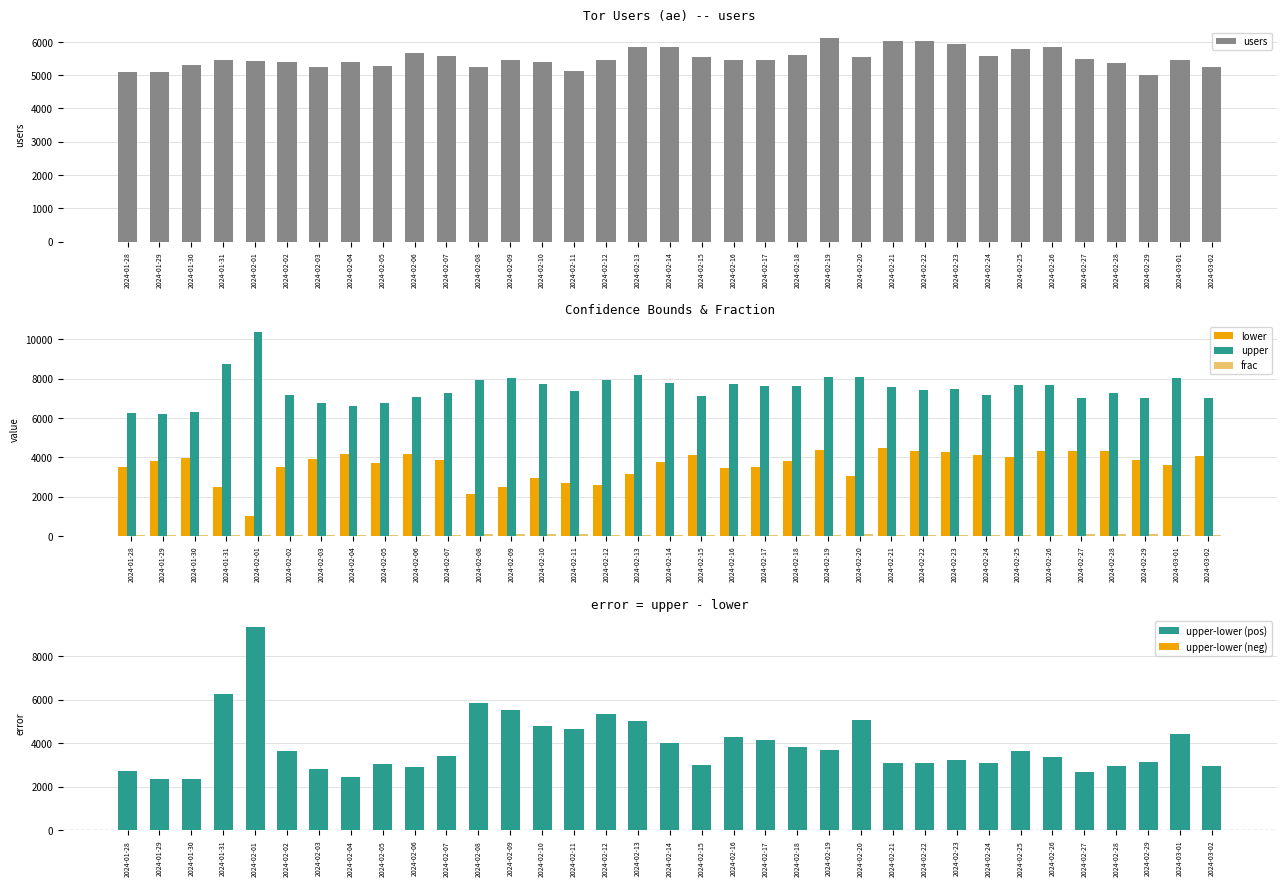

What is the greatest value displayed?

10361